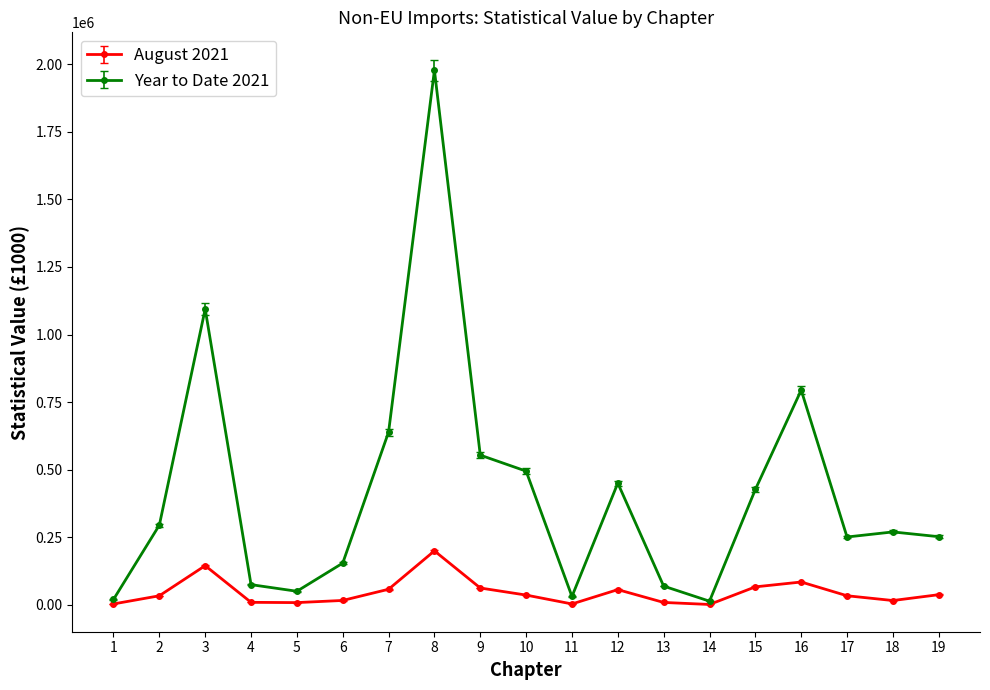

Which series changed the most between 3 and 9?

Year to Date 2021